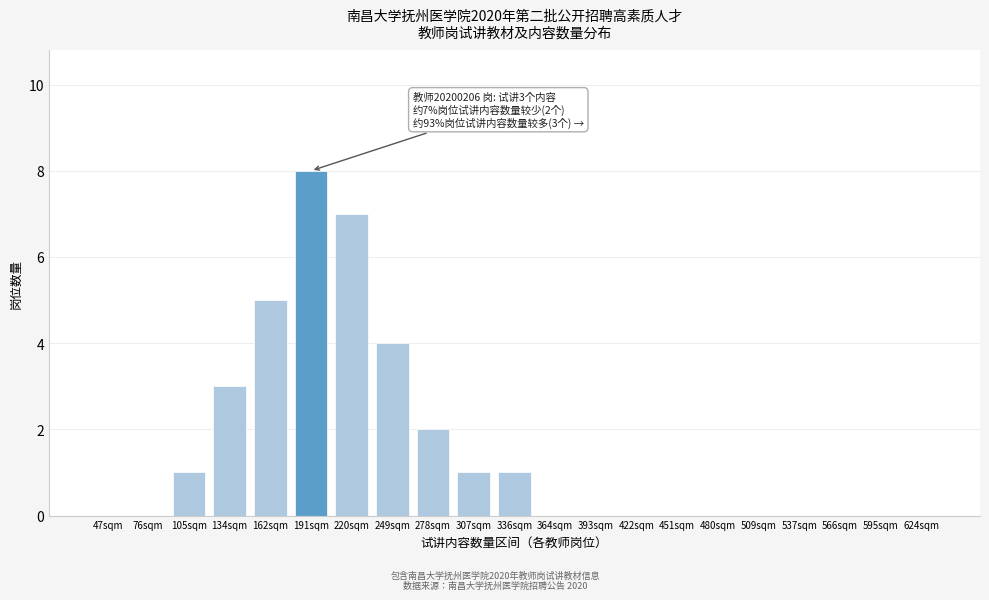

Reading left to right, extract all data points from this chart.

47sqm=0	76sqm=0	105sqm=1	134sqm=3	162sqm=5	191sqm=8	220sqm=7	249sqm=4	278sqm=2	307sqm=1	336sqm=1	364sqm=0	393sqm=0	422sqm=0	451sqm=0	480sqm=0	509sqm=0	537sqm=0	566sqm=0	595sqm=0	624sqm=0